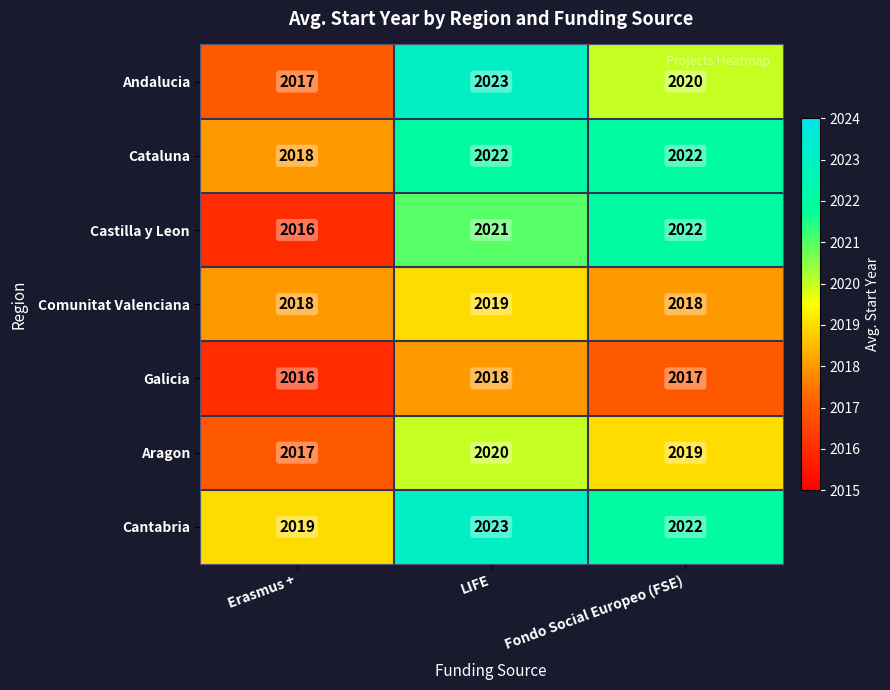

The value of Cataluna at Erasmus + is 2018. True or false?

True